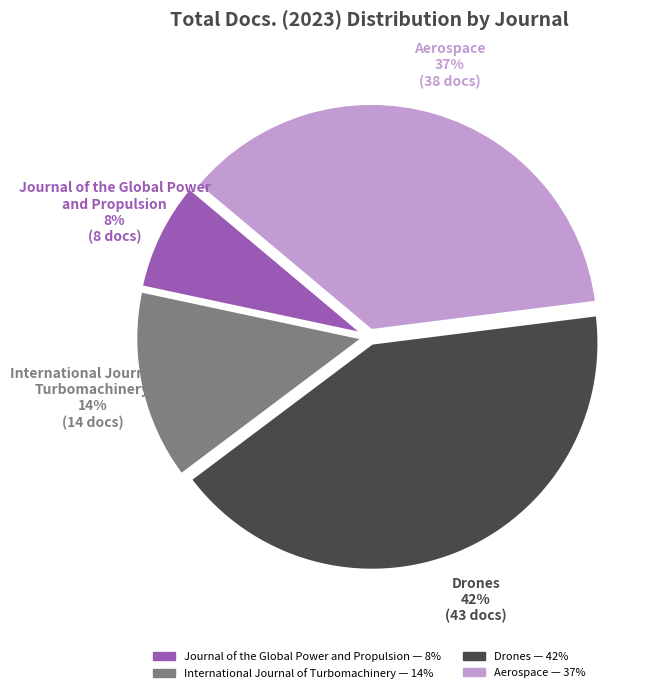

The Aerospace slice represents 49% of the pie. True or false?

False